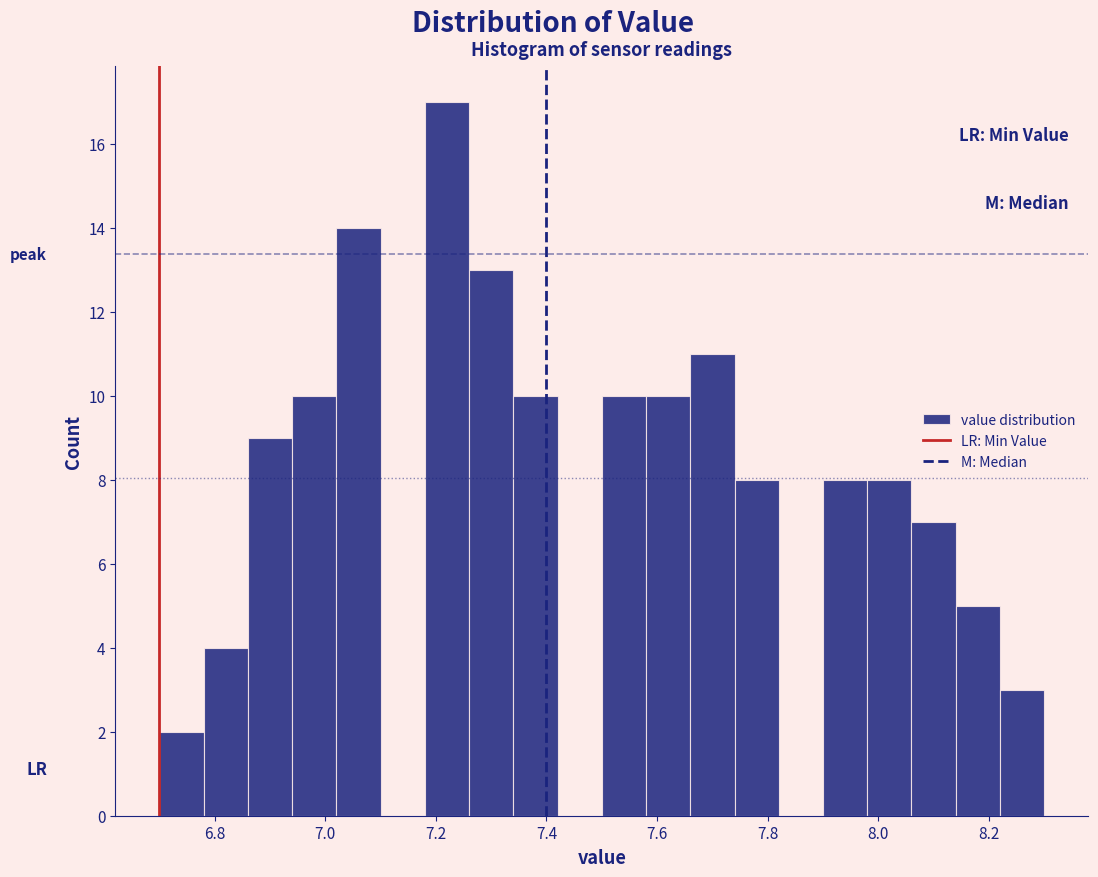

Reading left to right, list every bar in this chart as the range it spans on the x-axis followed by its height. The values are not printed on the chart, so give them approximately, as read against the axis.

6.70 to 6.78: 2
6.78 to 6.86: 4
6.86 to 6.94: 9
6.94 to 7.02: 10
7.02 to 7.10: 14
7.10 to 7.18: 0
7.18 to 7.26: 17
7.26 to 7.34: 13
7.34 to 7.42: 10
7.42 to 7.50: 0
7.50 to 7.58: 10
7.58 to 7.66: 10
7.66 to 7.74: 11
7.74 to 7.82: 8
7.82 to 7.90: 0
7.90 to 7.98: 8
7.98 to 8.06: 8
8.06 to 8.14: 7
8.14 to 8.22: 5
8.22 to 8.30: 3